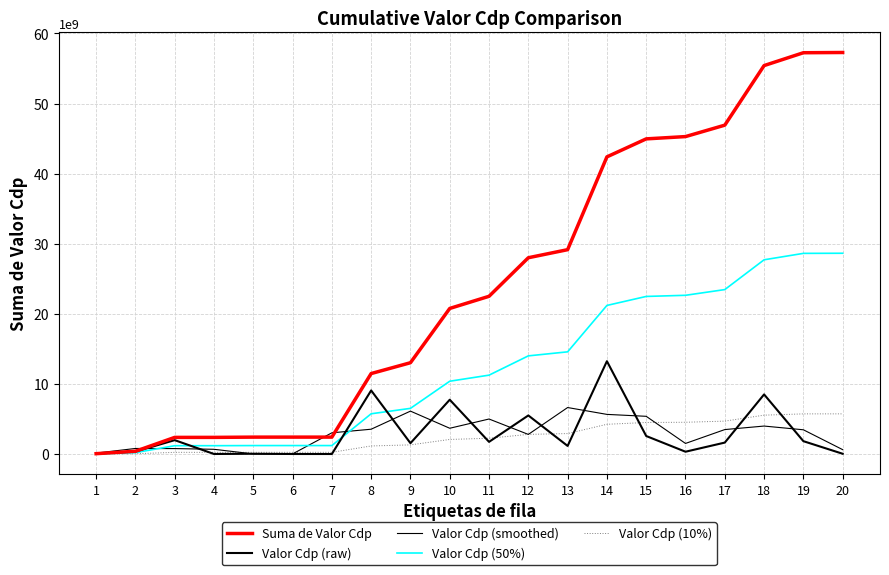

How many values in the Suma de Valor Cdp series are below 22499130991?

10